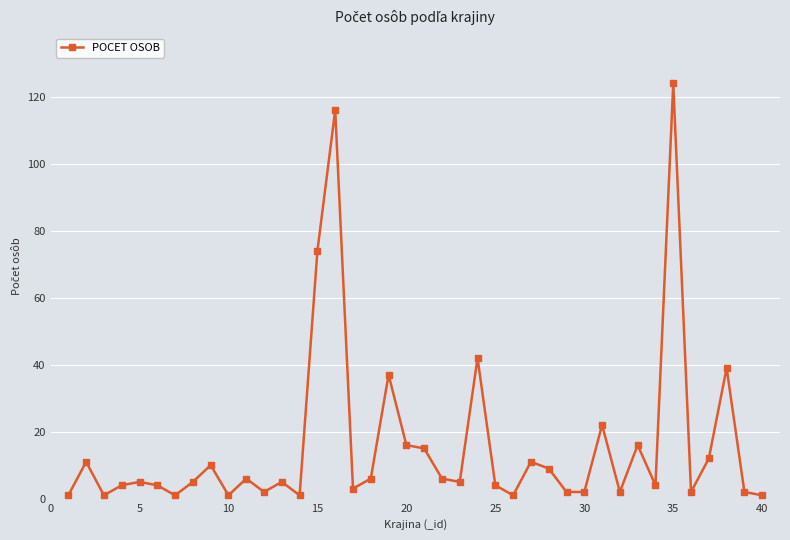

True or false: the data has more than 0 interior local peaks.

True